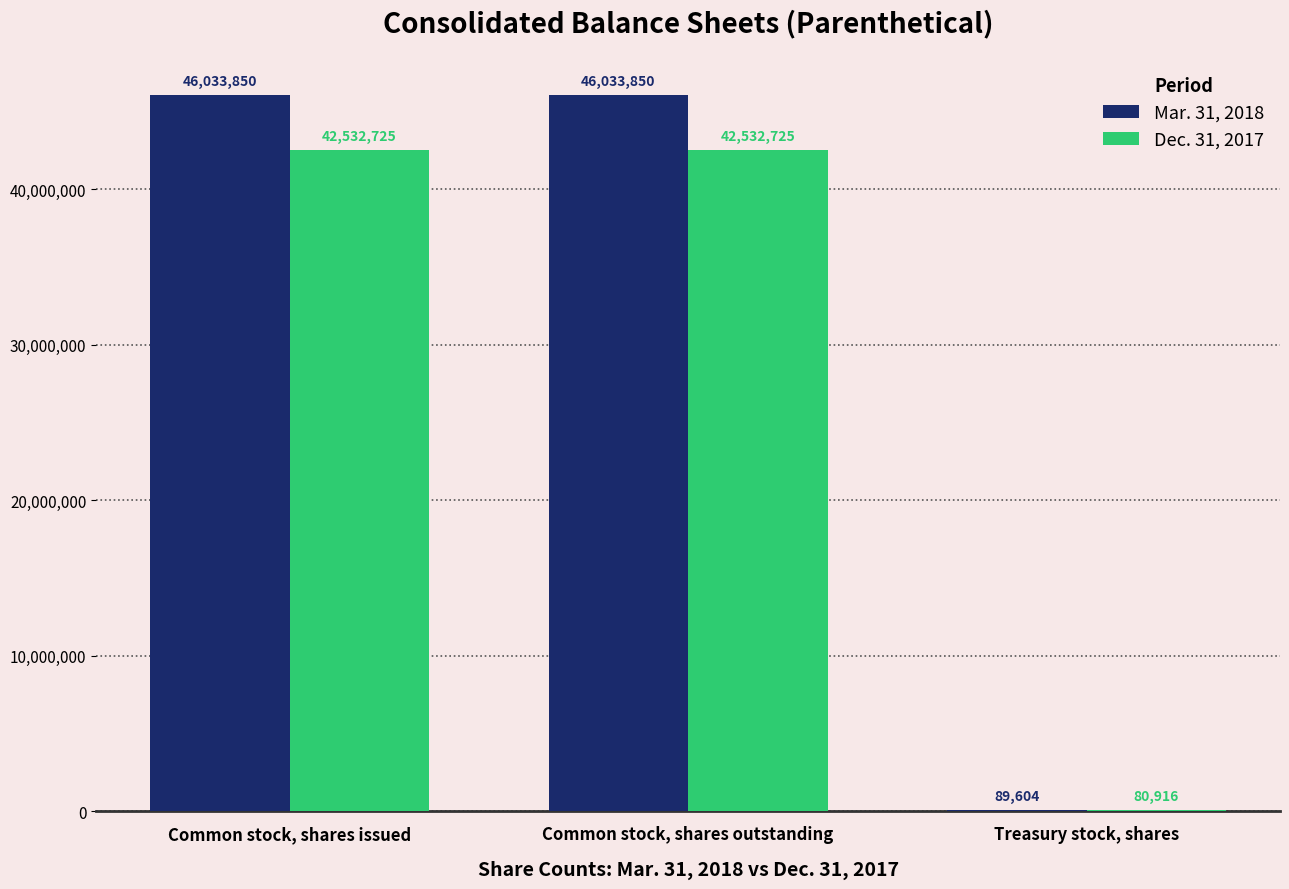

Reading left to right, transcribe all the data shown in this chart.

Mar. 31, 2018: 46033850	46033850	89604
Dec. 31, 2017: 42532725	42532725	80916